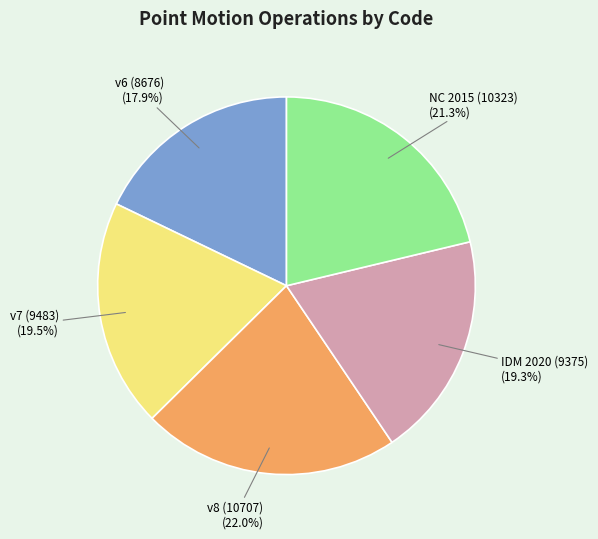

Is there a majority slice in this chart?

No